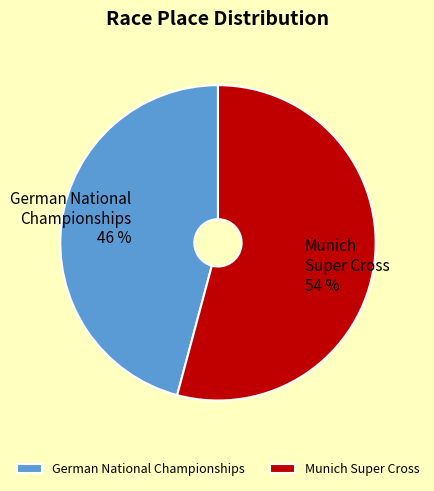

How many slices are in this pie chart?

2